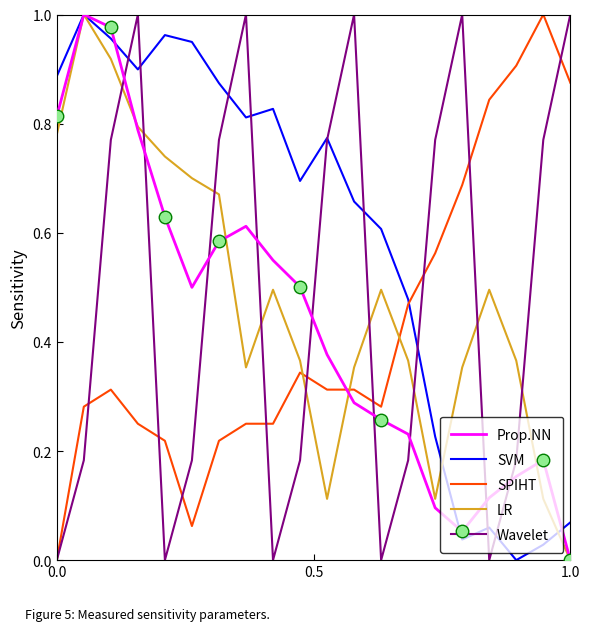

How many values in SVM are above zero?

19